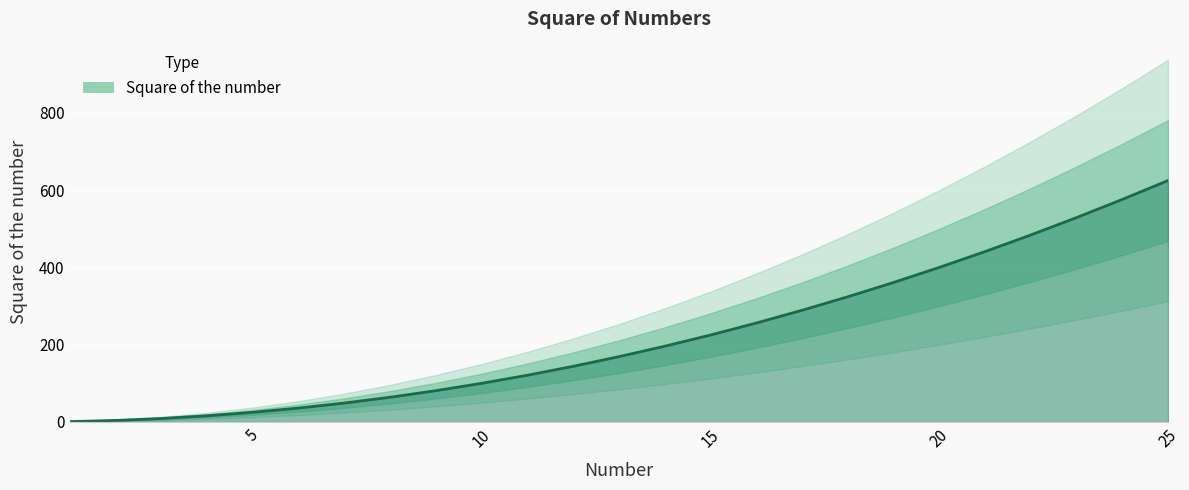

What is the smallest value displayed?

1